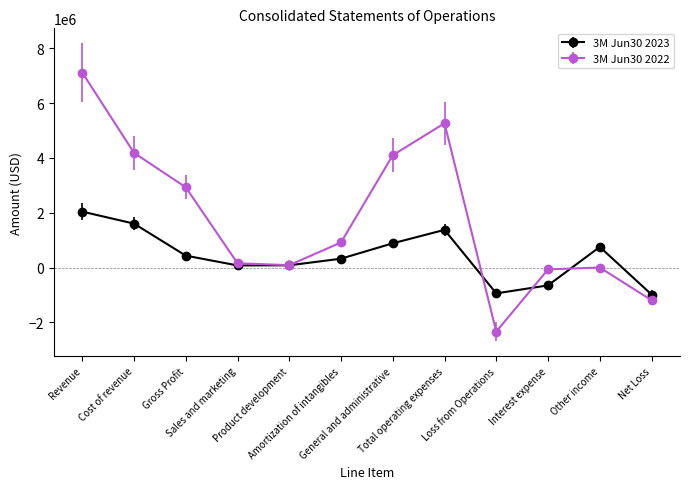

Does the chart have visible grid lines?

No